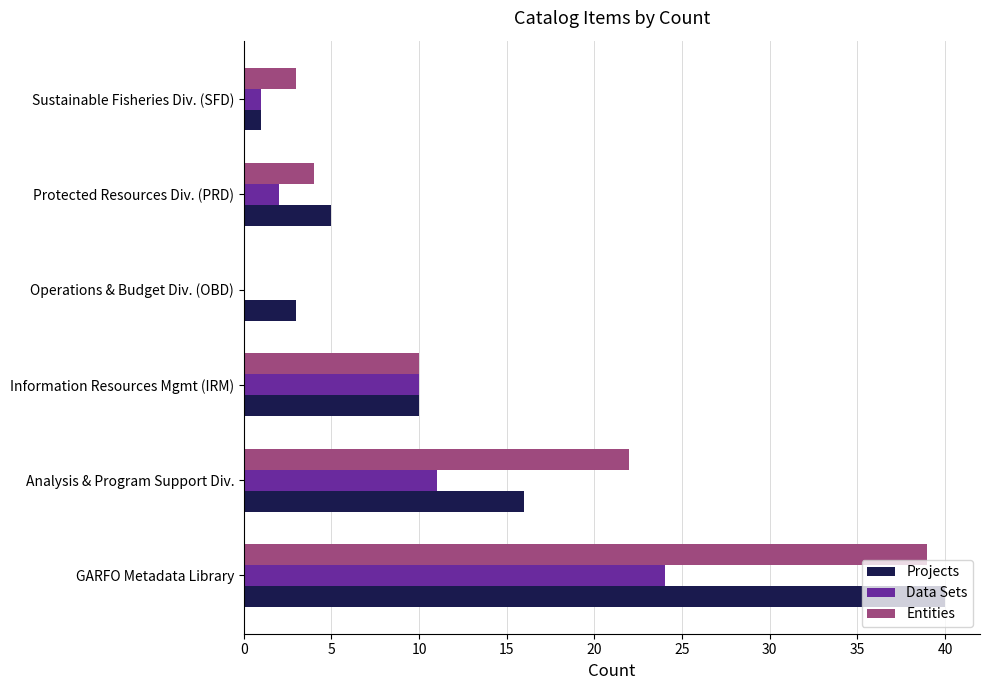

At which category is the sum across all series the highest?

GARFO Metadata Library